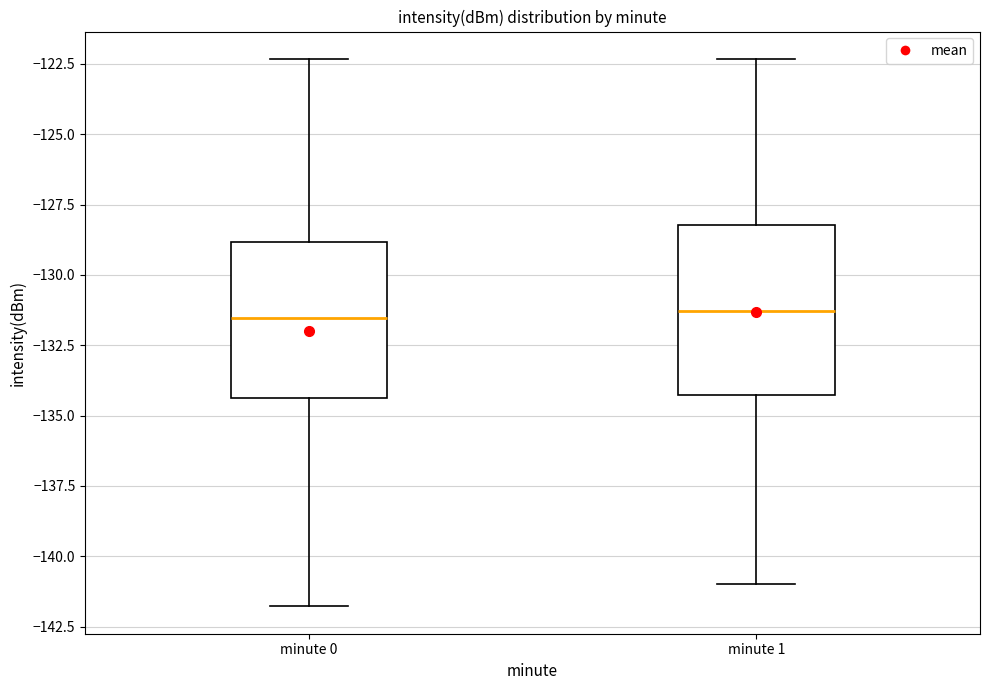

Reading left to right, read every box against the y-axis: the position of its median line, the range the box covers, and the ends of its whiskers. The values are not printed on the chart, so give them approximately, as read against the axis.

minute 0: median -131.5, box -134.5 to -129.0, whiskers -142.0 to -122.5
minute 1: median -131.5, box -134.5 to -128.0, whiskers -141.0 to -122.5